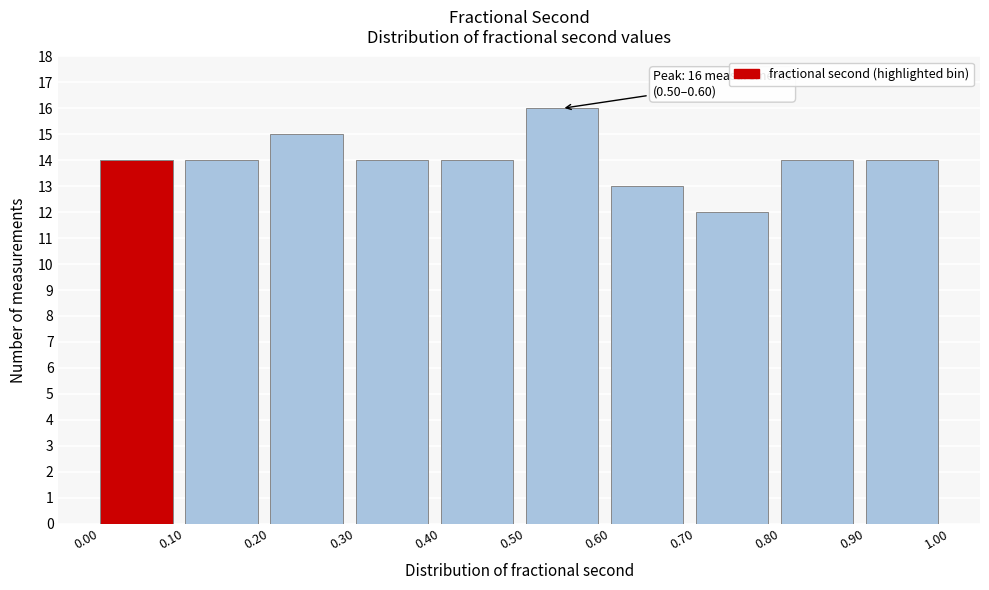

Over which range of the x-axis is the bar tallest?

0.50 to 0.60